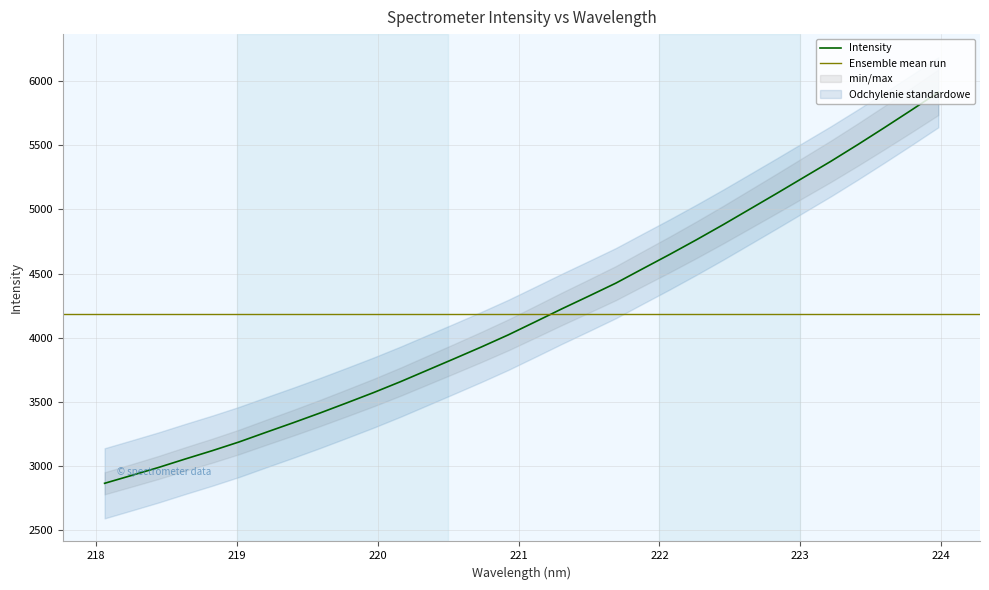

Which category has the lowest value across all series?

218.0596